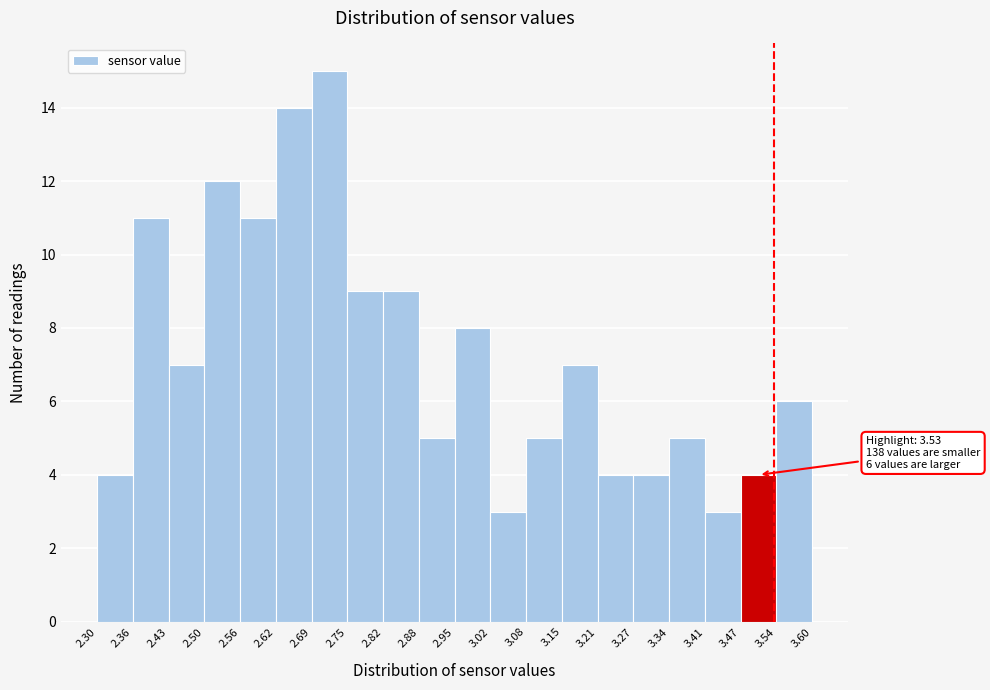

Which range on the x-axis has the tallest bar?

2.69 to 2.75